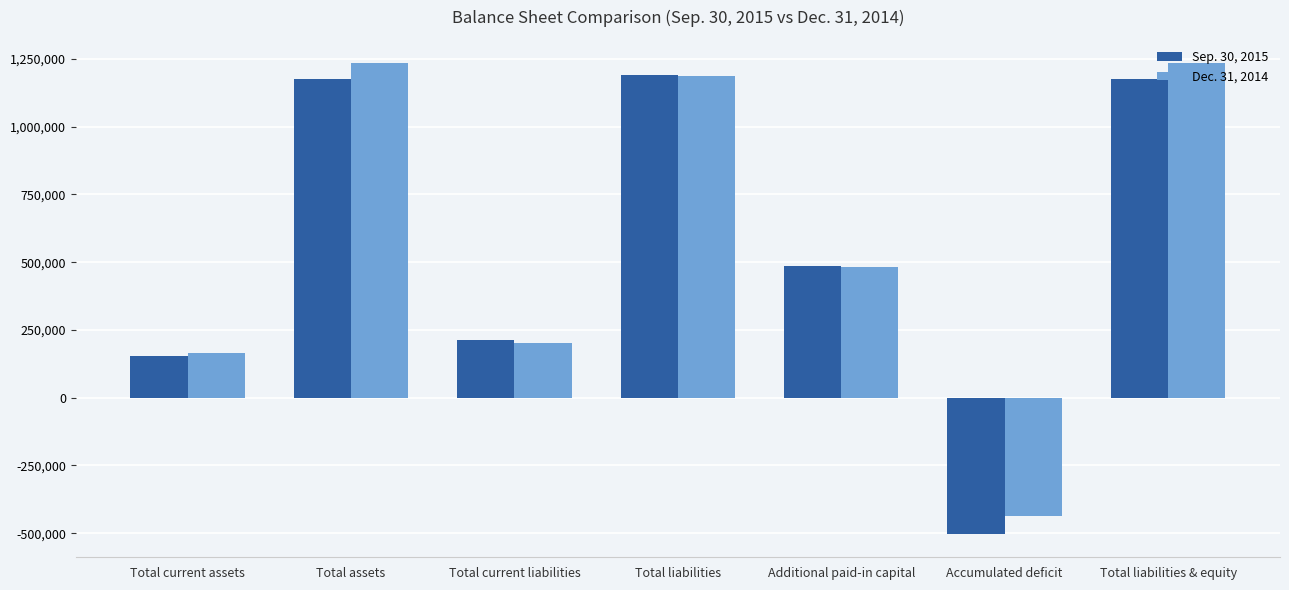

Reading left to right, extract all data points from this chart.

Sep. 30, 2015: 155286	1173872	212328	1191577	484561	-501855	1173872
Dec. 31, 2014: 163690	1233089	203554	1185966	483550	-436123	1233089